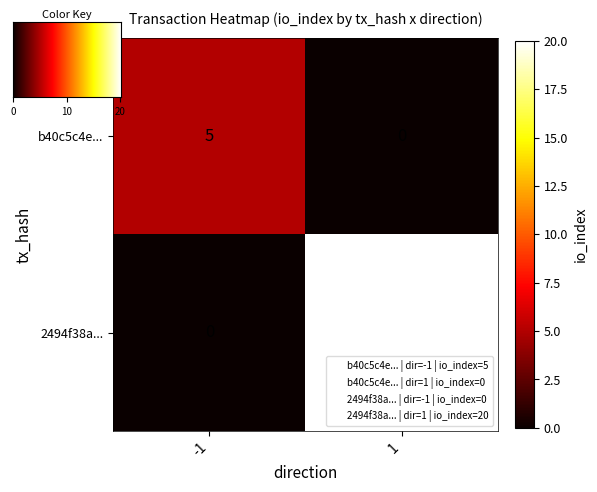

What is the sum of all b40c5c4e... values?

5